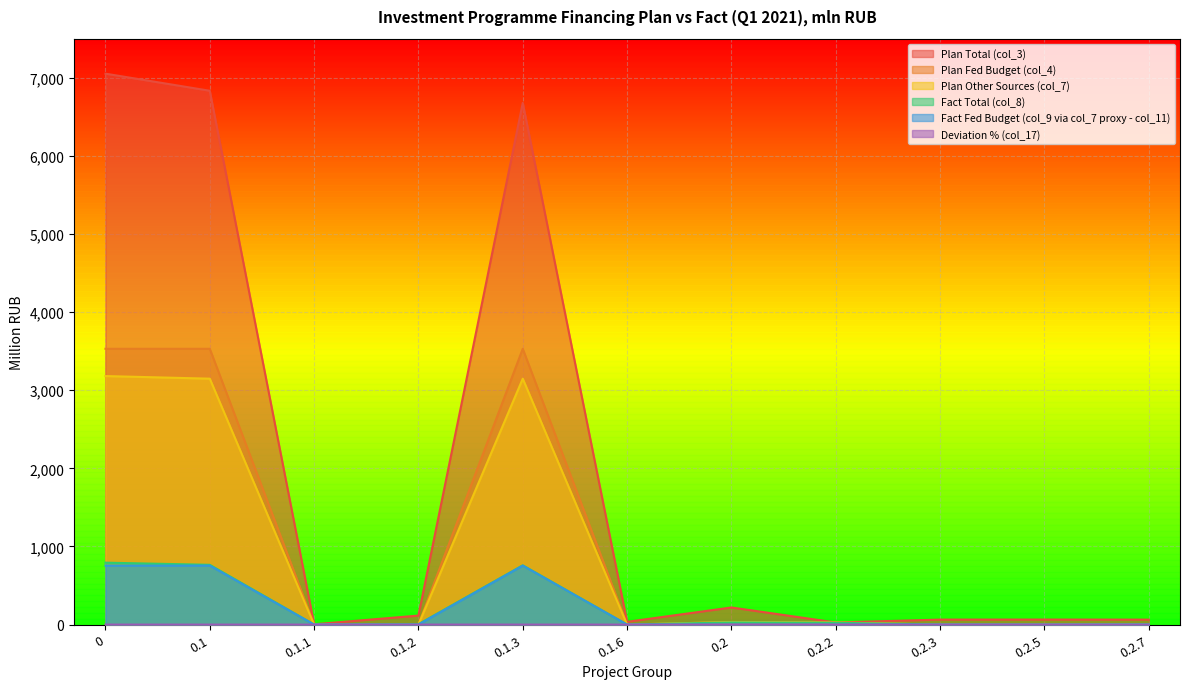

The value of Plan Total (col_3) at 0.2.2 is 27.0. True or false?

True